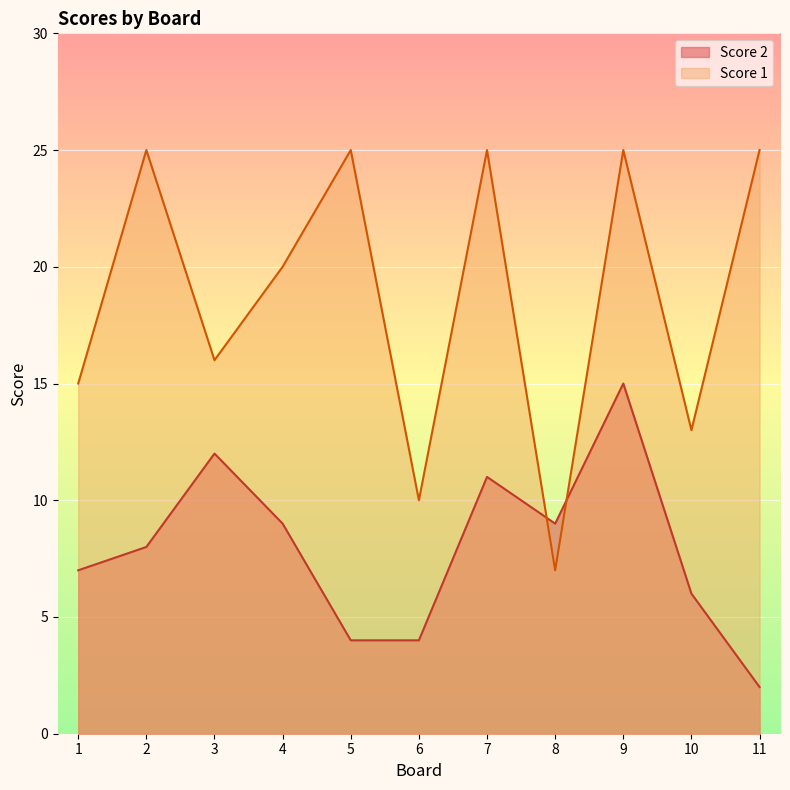

How many interior local valleys does the Score 1 series have?

4